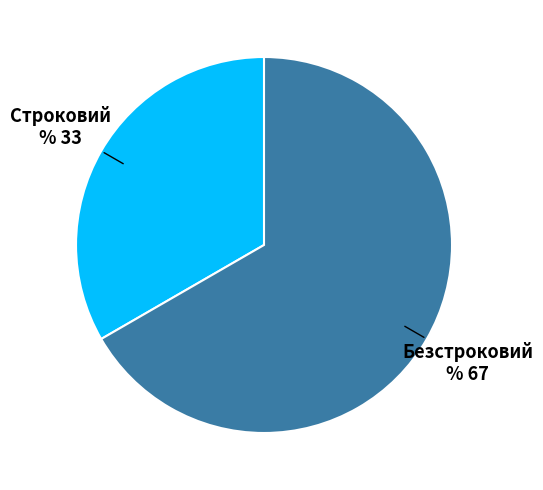

How many segments does this pie chart have?

2